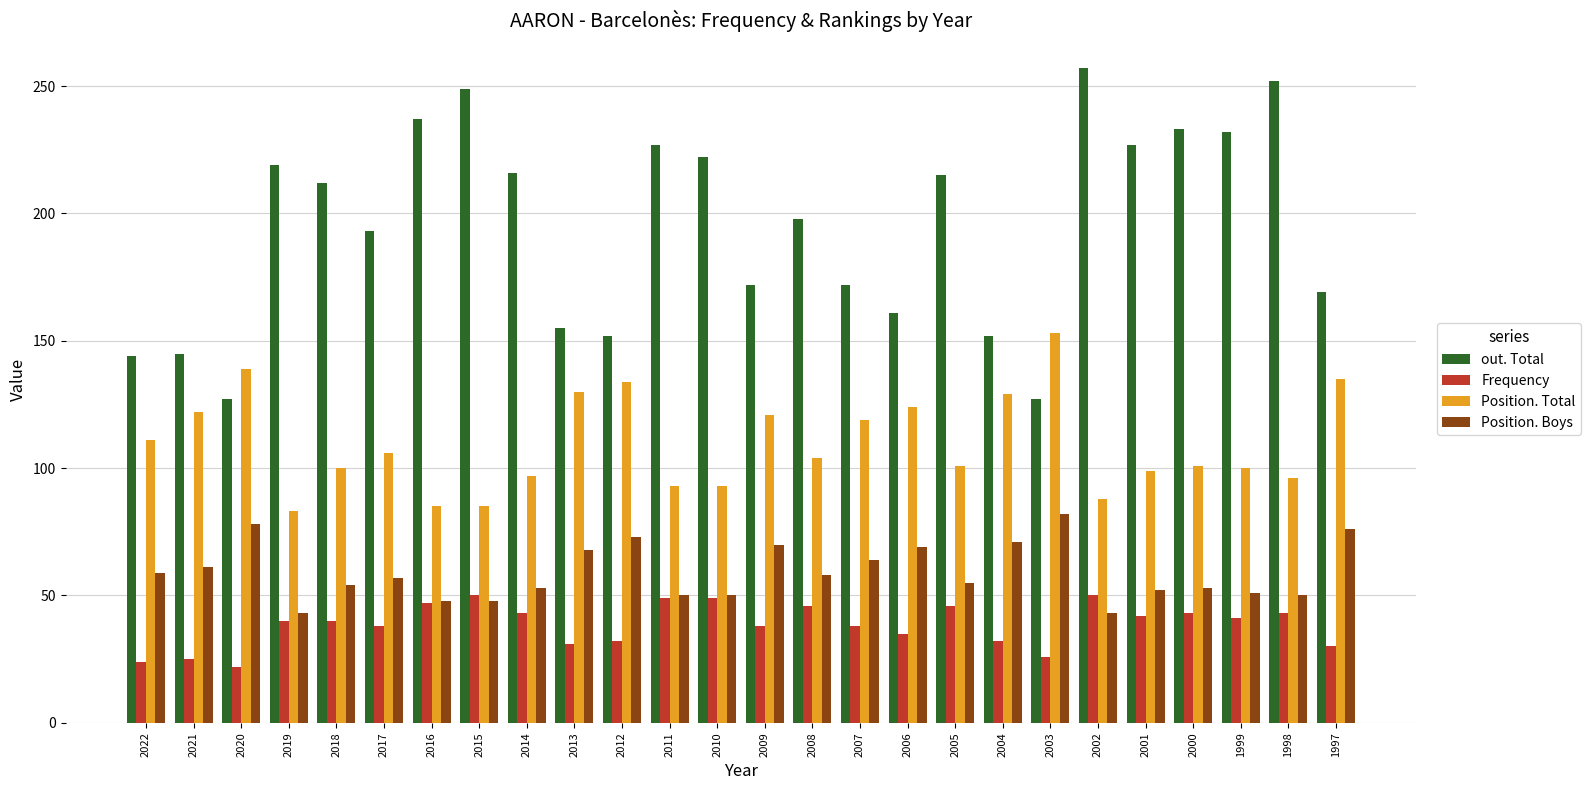

Is the value of out. Total at 2018 greater than the value of Frequency at 2013?

Yes